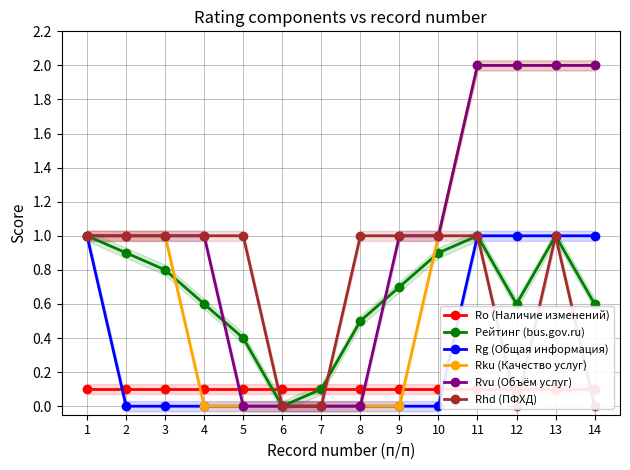

Reading left to right, list all the values displayed in this chart.

Ro (Наличие изменений): 0.1	0.1	0.1	0.1	0.1	0.1	0.1	0.1	0.1	0.1	0.1	0.1	0.1	0.1
Рейтинг (bus.gov.ru): 1.0	0.9	0.8	0.6	0.4	0.0	0.1	0.5	0.7	0.9	1.0	0.6	1.0	0.6
Rg (Общая информация): 1.0	0.0	0.0	0.0	0.0	0.0	0.0	0.0	0.0	0.0	1.0	1.0	1.0	1.0
Rku (Качество услуг): 1.0	1.0	1.0	0.0	0.0	0.0	0.0	0.0	0.0	1.0	2.0	2.0	2.0	2.0
Rvu (Объём услуг): 1.0	1.0	1.0	1.0	0.0	0.0	0.0	0.0	1.0	1.0	2.0	2.0	2.0	2.0
Rhd (ПФХД): 1.0	1.0	1.0	1.0	1.0	0.0	0.0	1.0	1.0	1.0	1.0	0.0	1.0	0.0